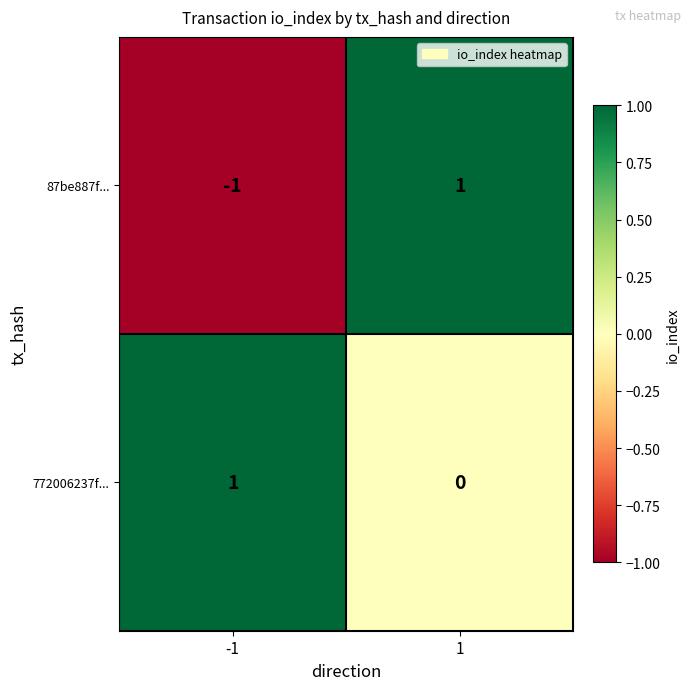

What is the maximum value shown in the chart?

1